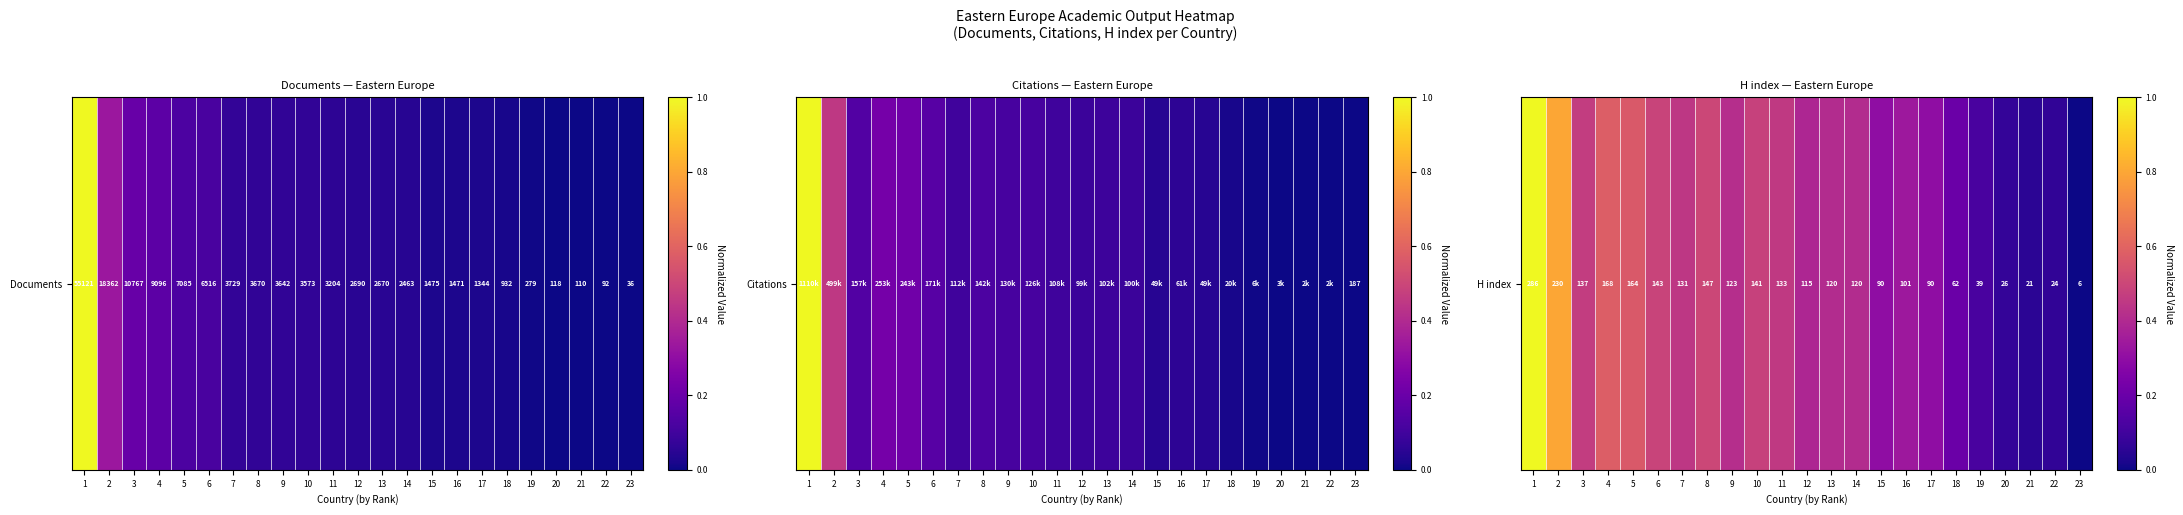

The chart shows a value of 0.7 at 9. True or false?

False